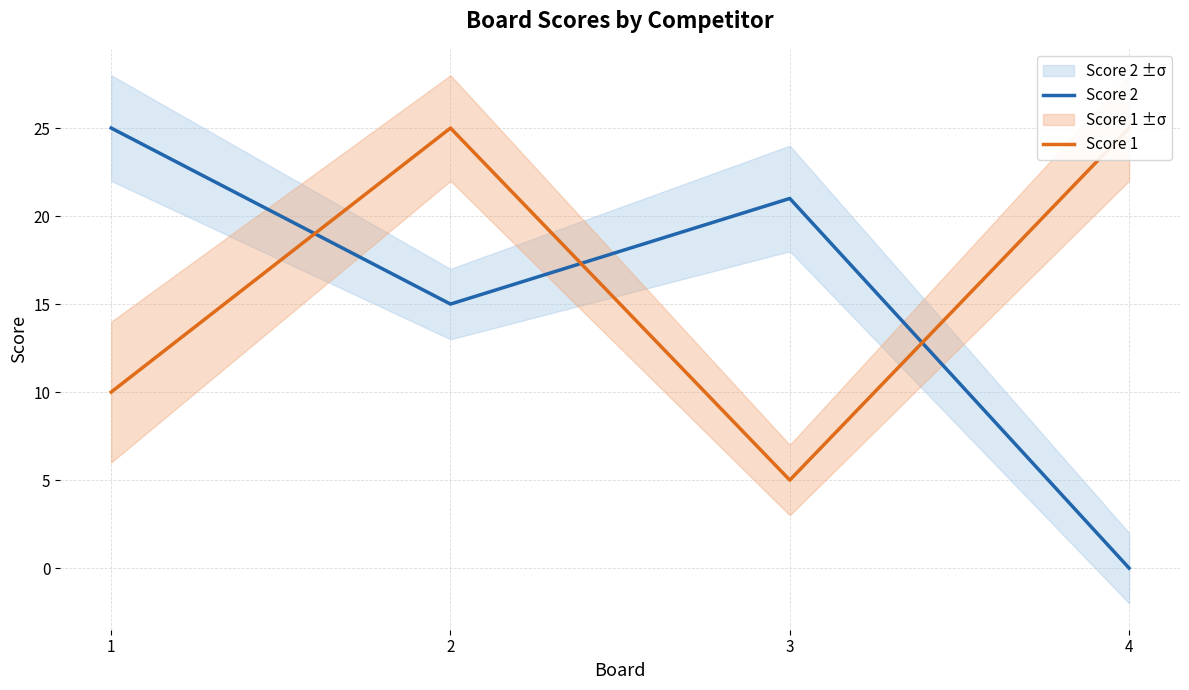

How many values in Score 2 are above zero?

3